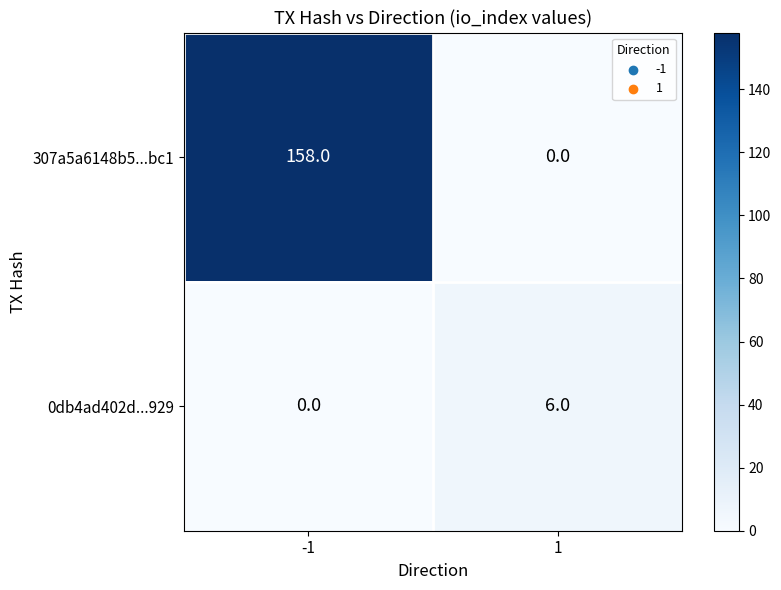

Is it true that 0db4ad402d...929 equals 6 at 1?

True